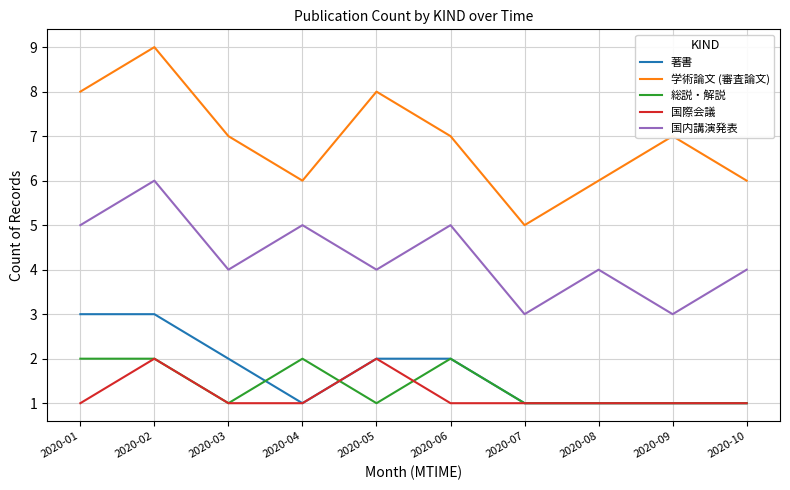

True or false: 国内講演発表 and 著書 intersect in this chart.

False